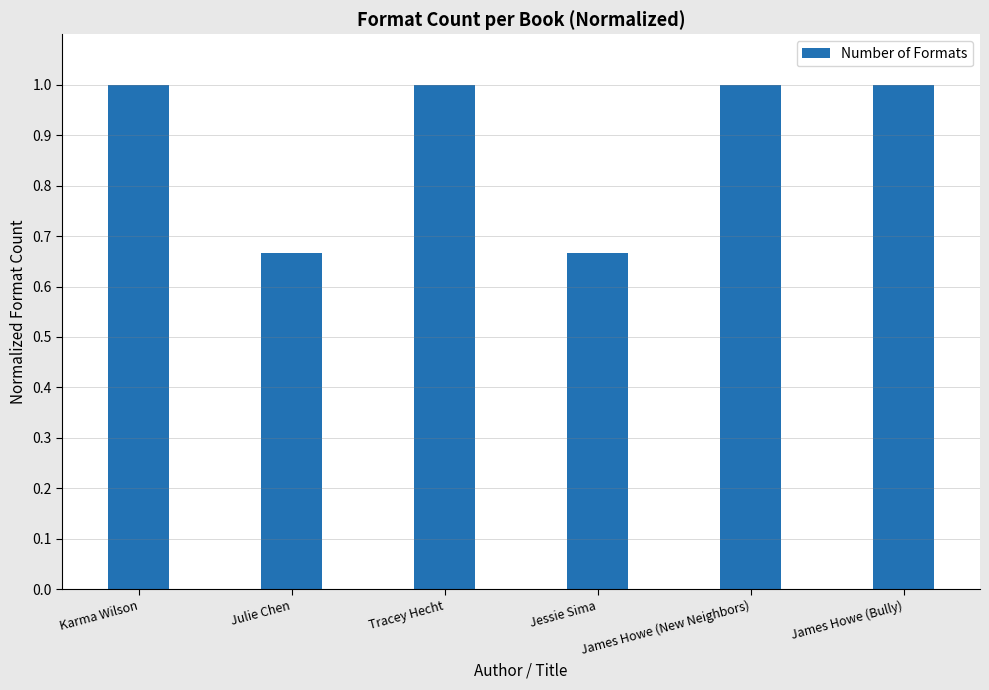

What is the average value?

0.9